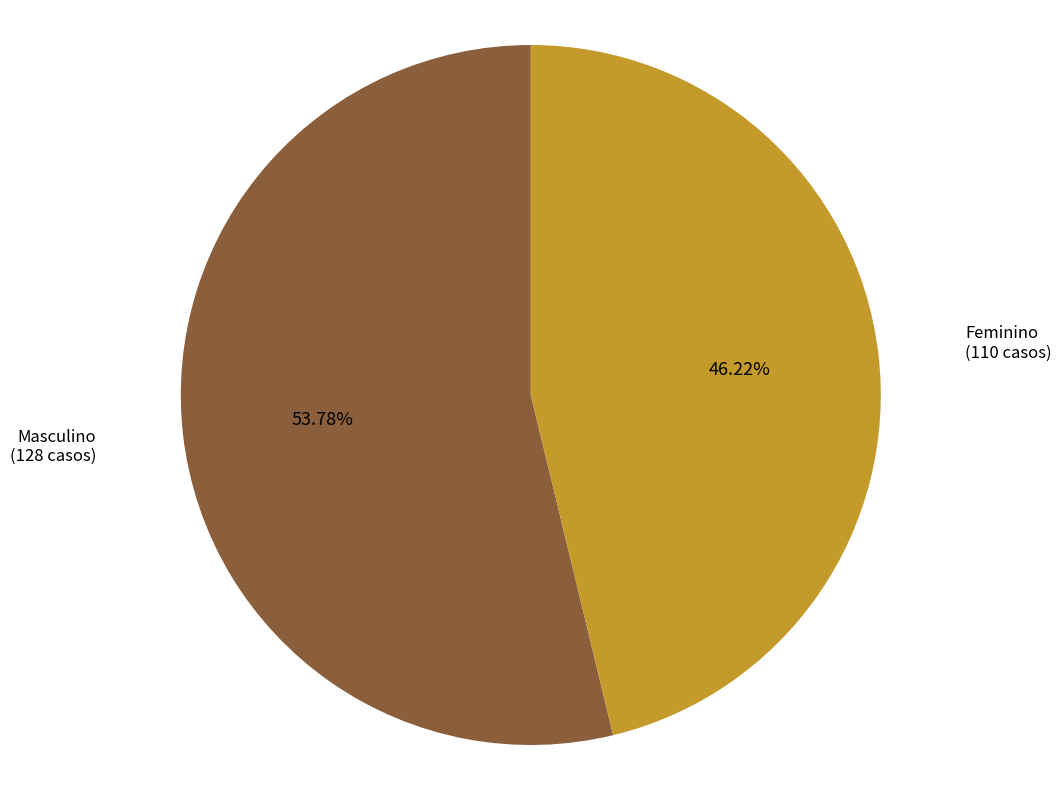

Approximately how many times larger is the value at Feminino compared to Masculino?

0.9